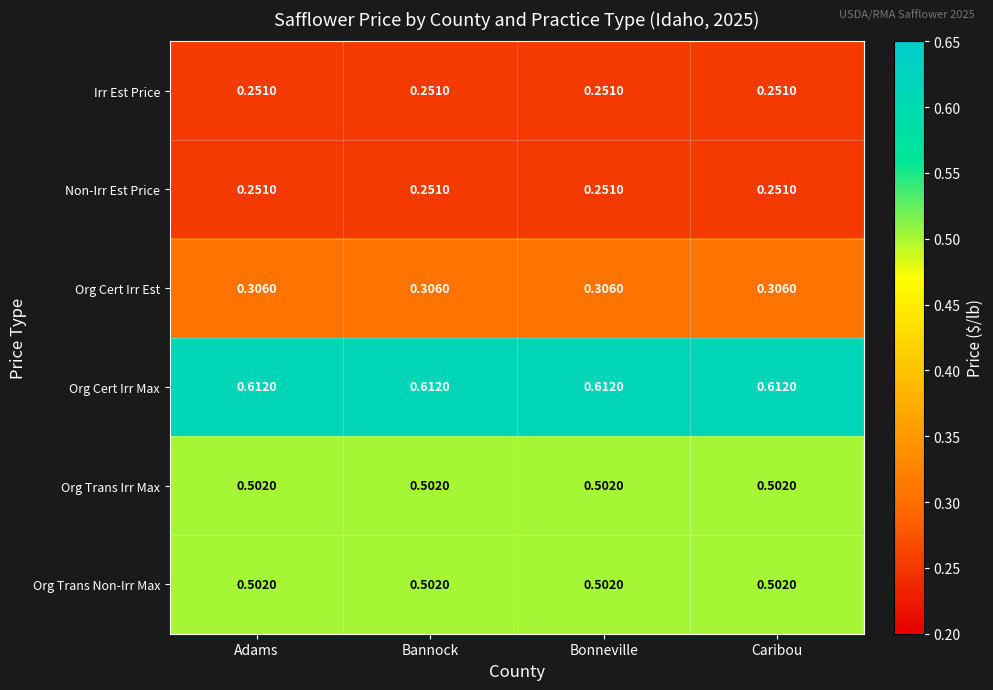

Which series has the largest total across all categories?

Org Cert Irr Max